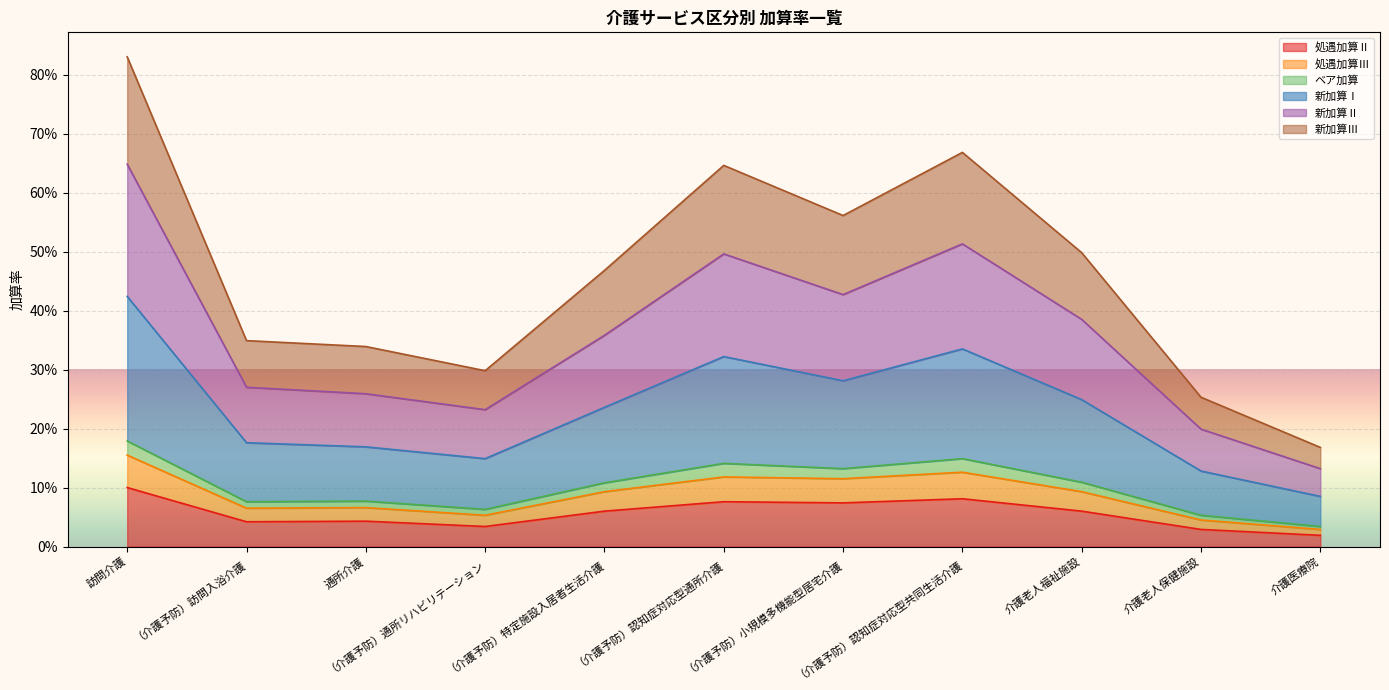

Between 介護老人福祉施設 and （介護予防）小規模多機能型居宅介護, which is larger?

（介護予防）小規模多機能型居宅介護